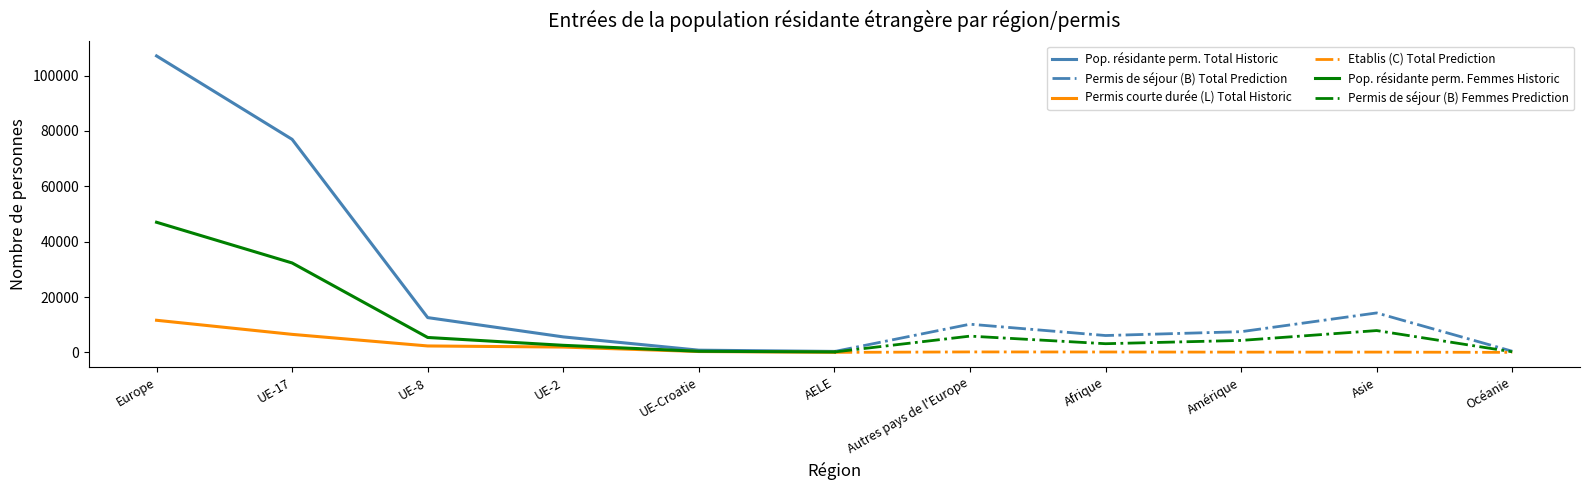

Reading right to left, what are all the values shown in this chart?

Pop. résidante perm. Total Historic: 340	791	5592	12561	76950	107087
Permis de séjour (B) Total Prediction: 416	14249	7471	6088	10177	310
Permis courte durée (L) Total Historic: 24	309	1923	2320	6508	11598
Etablis (C) Total Prediction: 6	100	88	139	162	6
Pop. résidante perm. Femmes Historic: 159	398	2548	5384	32299	47002
Permis de séjour (B) Femmes Prediction: 206	7880	4317	3133	5871	142